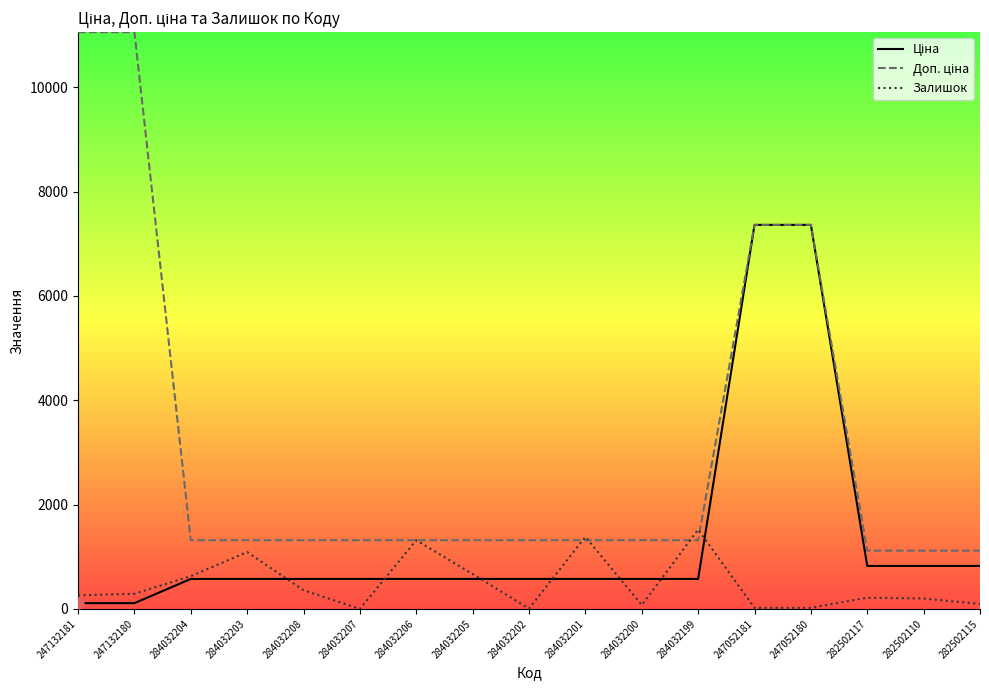

What is the total value across all series at 284032206?

3207.2